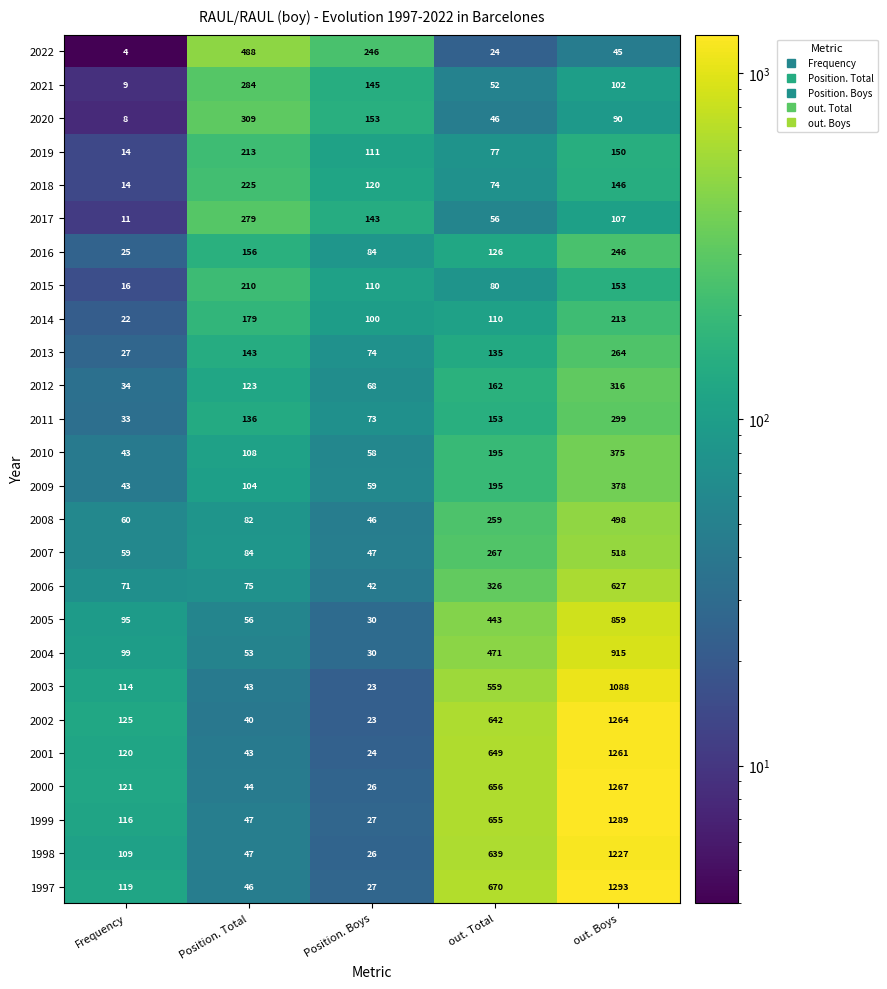

The 2011 series shows 153 at out. Total. True or false?

True